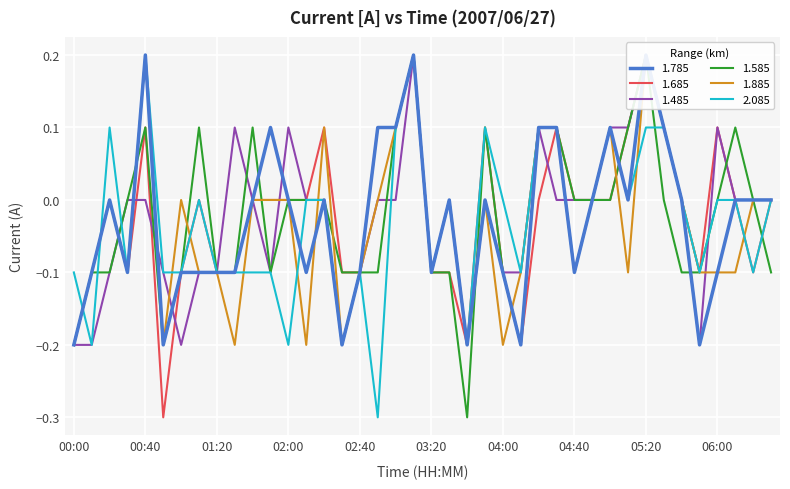

Is it true that 1.785 equals 0.0 at 03:30?

True